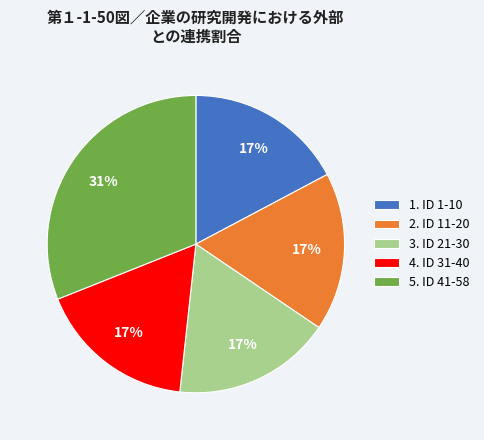

How many slices are in this pie chart?

5